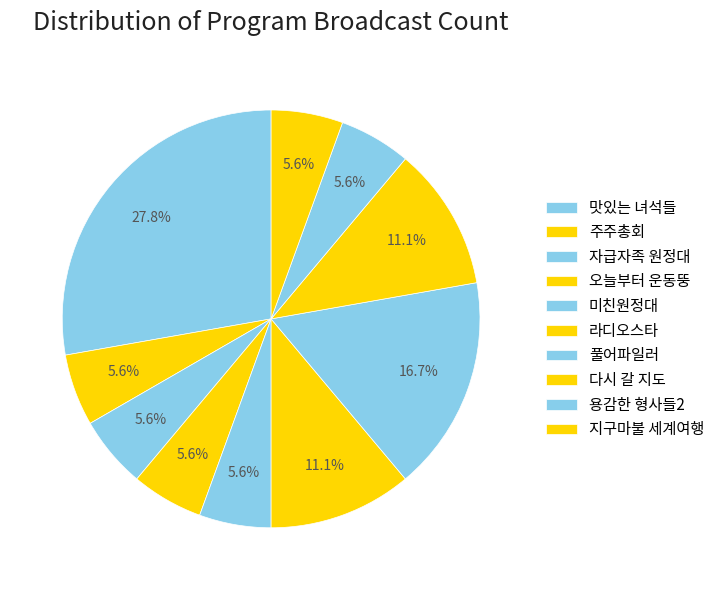

Rank the categories by value from highest to lowest.

맛있는 녀석들, 풀어파일러, 라디오스타, 다시 갈 지도, 주주총회, 자급자족 원정대, 오늘부터 운동뚱, 미친원정대, 용감한 형사들2, 지구마불 세계여행